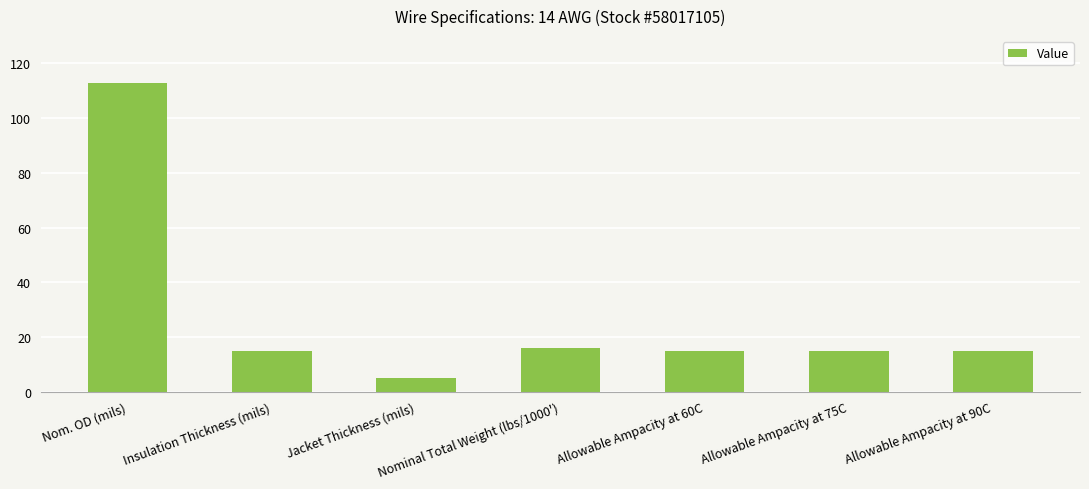

Reading left to right, list all the values displayed in this chart.

Nom. OD (mils)=113	Insulation Thickness (mils)=15	Jacket Thickness (mils)=5	Nominal Total Weight (lbs/1000')=16	Allowable Ampacity at 60C=15	Allowable Ampacity at 75C=15	Allowable Ampacity at 90C=15